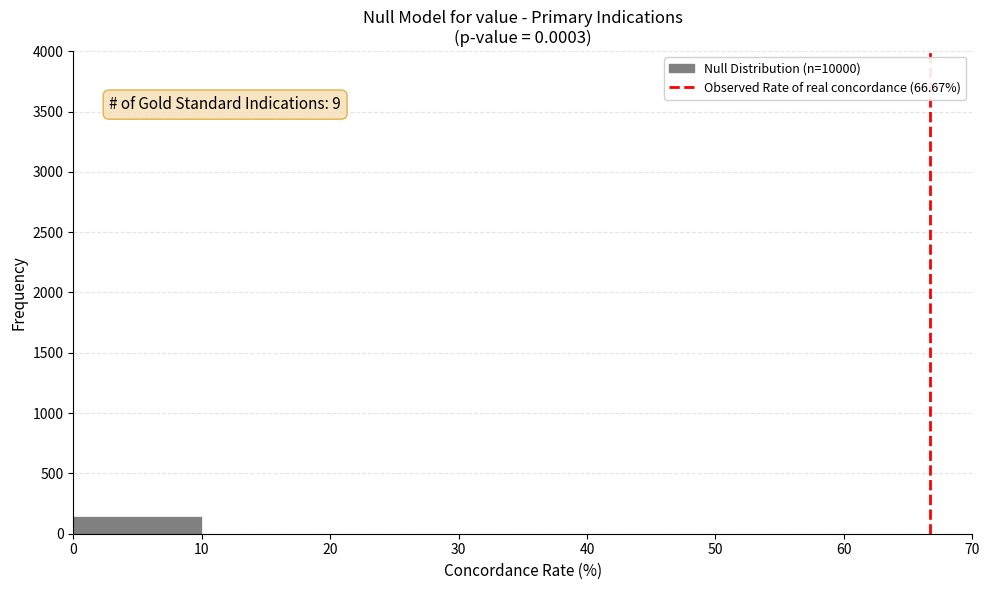

Which range on the x-axis has the tallest bar?

0 to 10